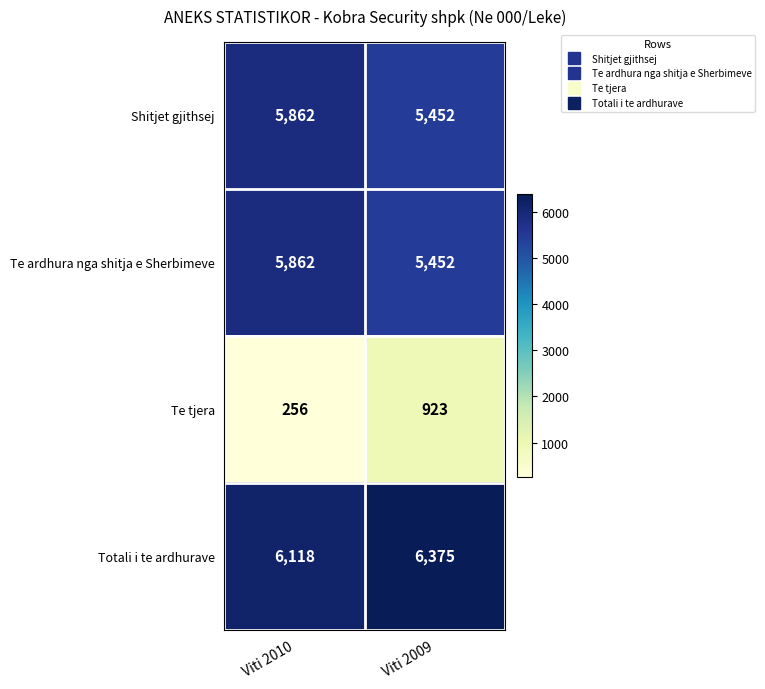

How many series are shown in this chart?

4